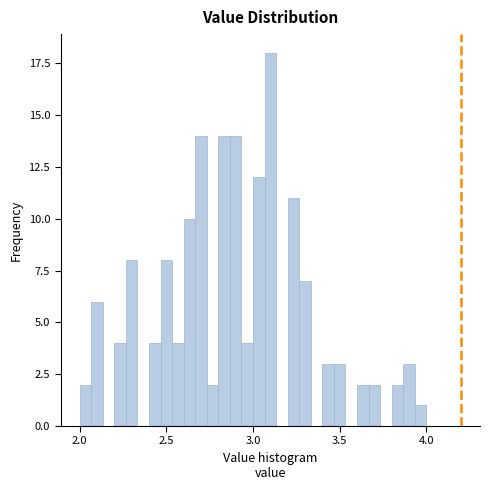

Around what value on the x-axis is the tallest bar? Give the approximate position of its centre, as read against the axis.

3.10